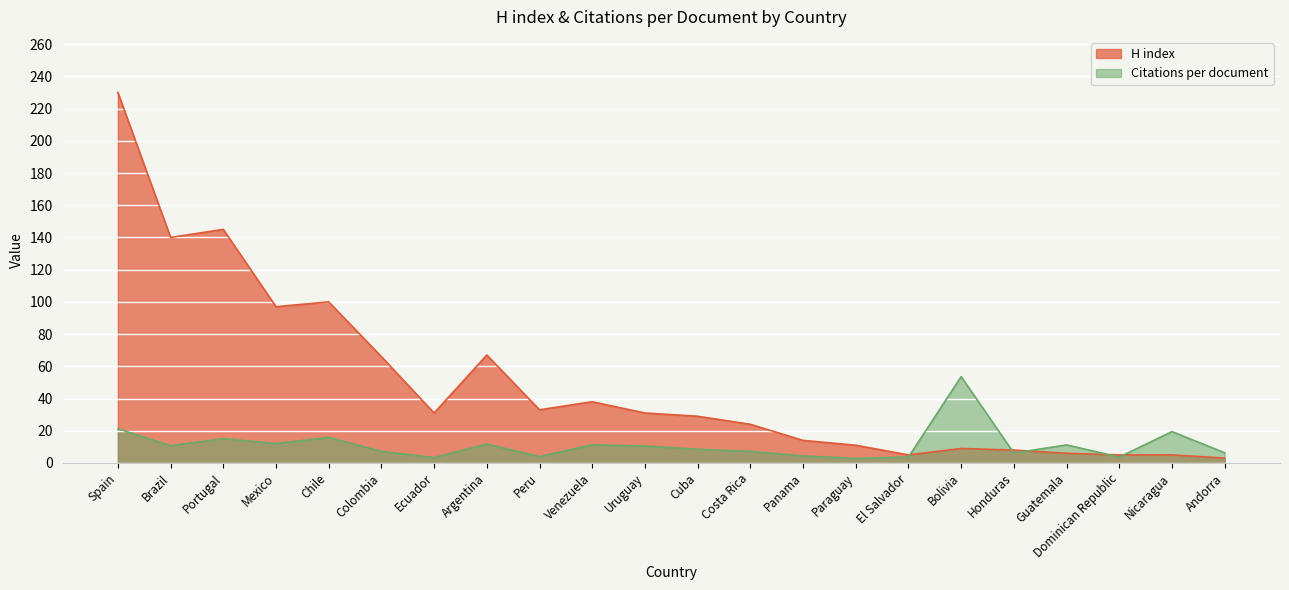

What is the maximum value shown in the chart?

230.0